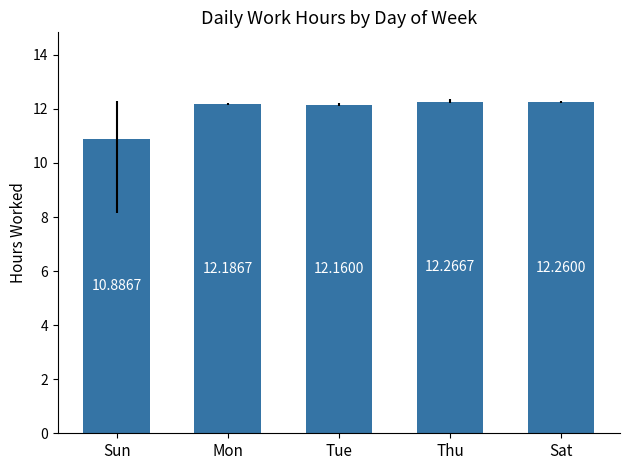

What is the ratio of the value at Mon to the value at Thu?

1.0